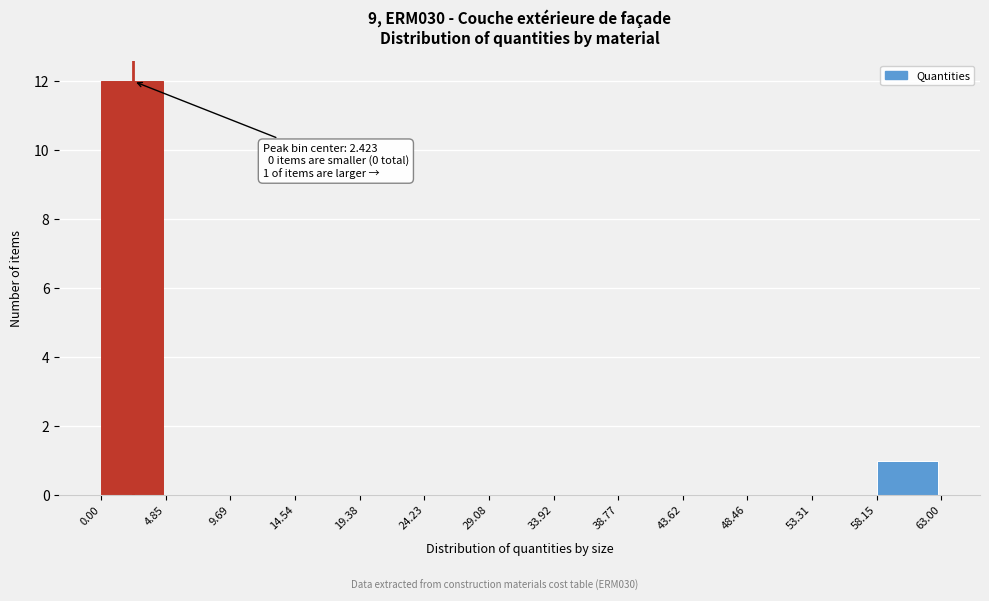

Which range on the x-axis has the tallest bar?

0.00 to 4.85